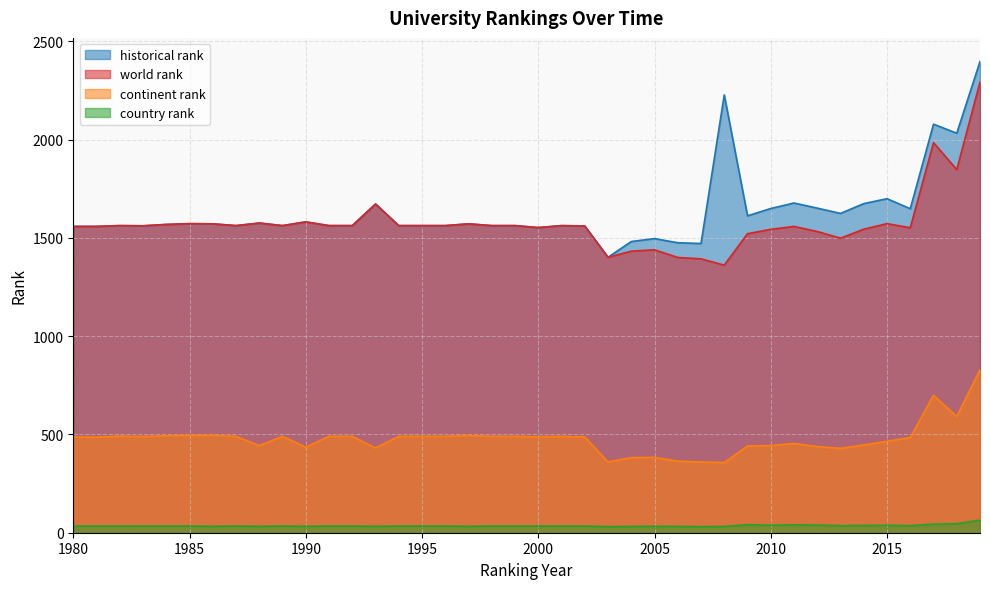

What is the average value of the world rank series?

1574